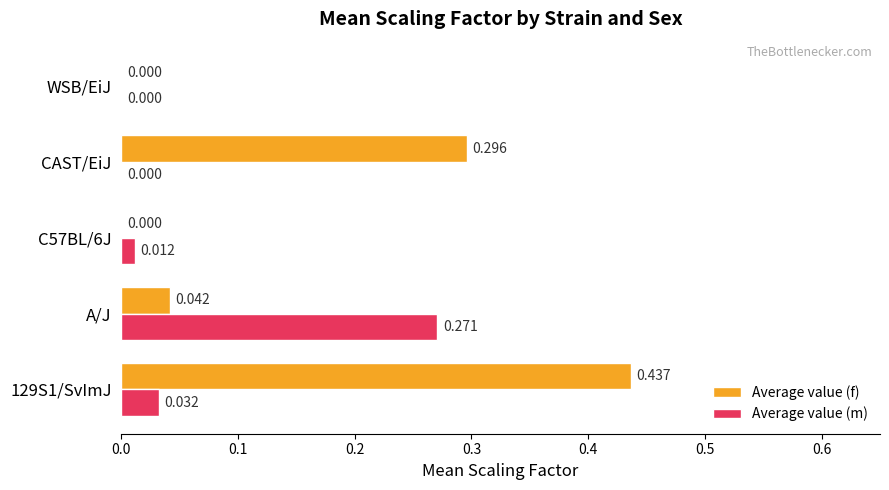

Which series changed the most between 129S1/SvImJ and CAST/EiJ?

Average value (f)